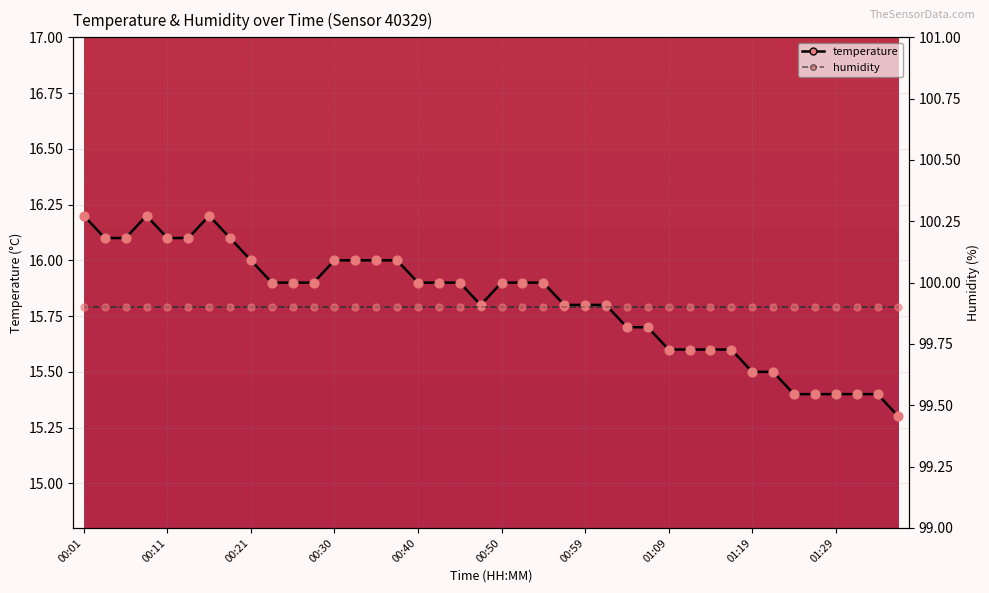

Which has a higher value, 01:04 or 00:30?

00:30